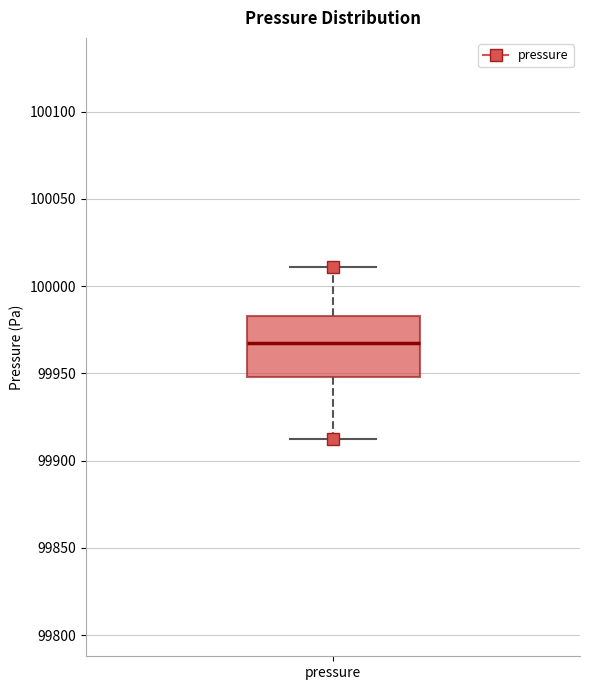

Read this box plot against the y-axis: the position of the median line, the range covered by the box, and the ends of both whiskers. The values are not printed on the chart, so give them approximately, as read against the axis.

median 99965, box 99950 to 99985, whiskers 99910 to 100010